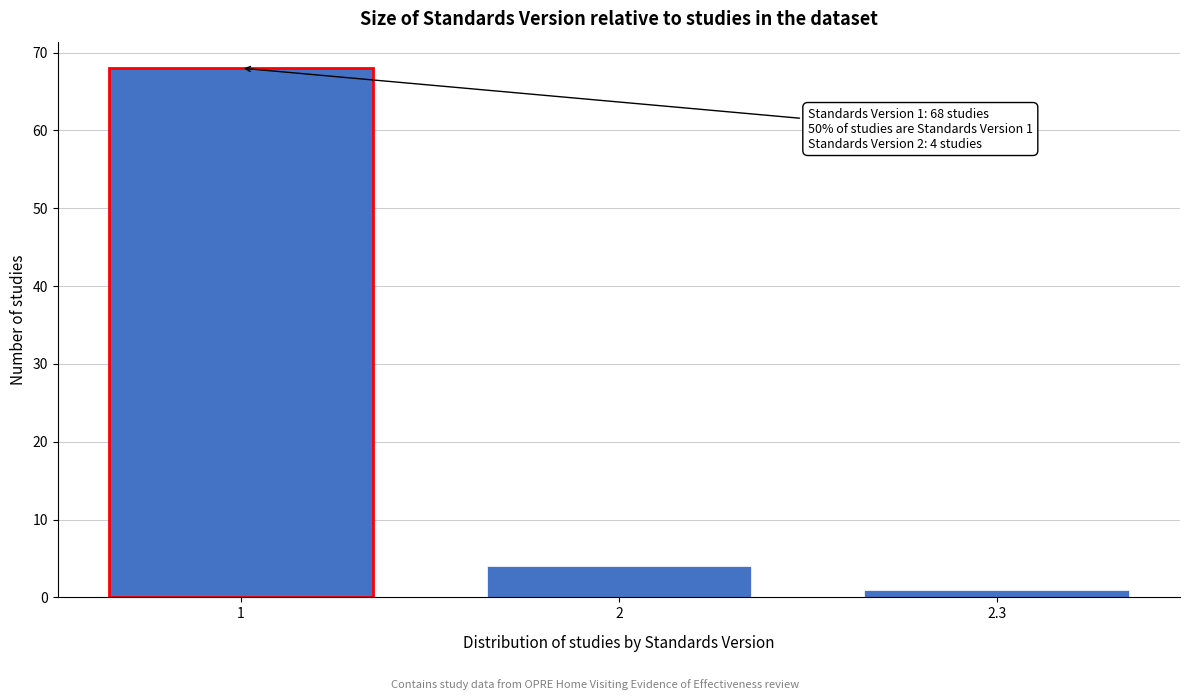

Reading right to left, extract all data points from this chart.

2.3=1	2=4	1=68